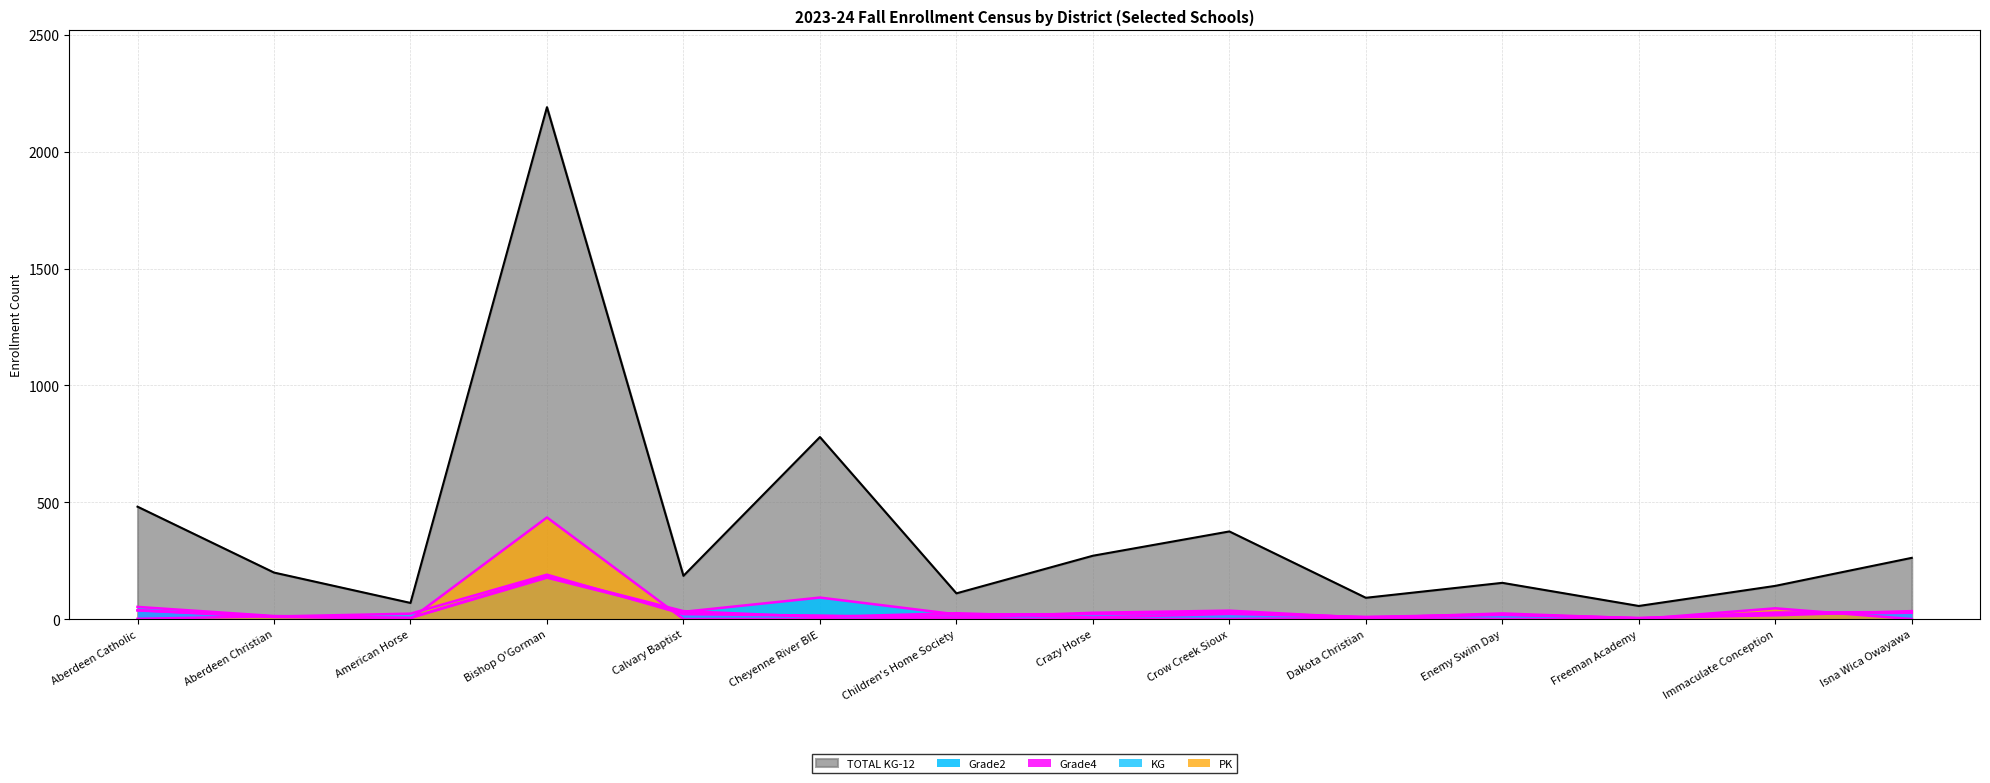

At how many categories does at least one series exceed 26?

14